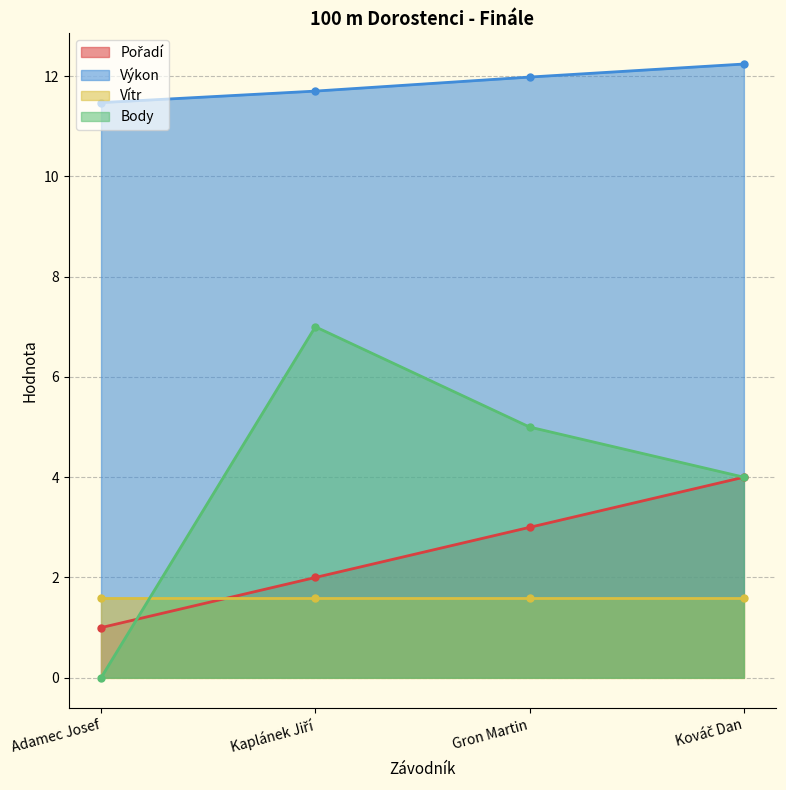

What is the label of the 4th point from the right?

Adamec Josef